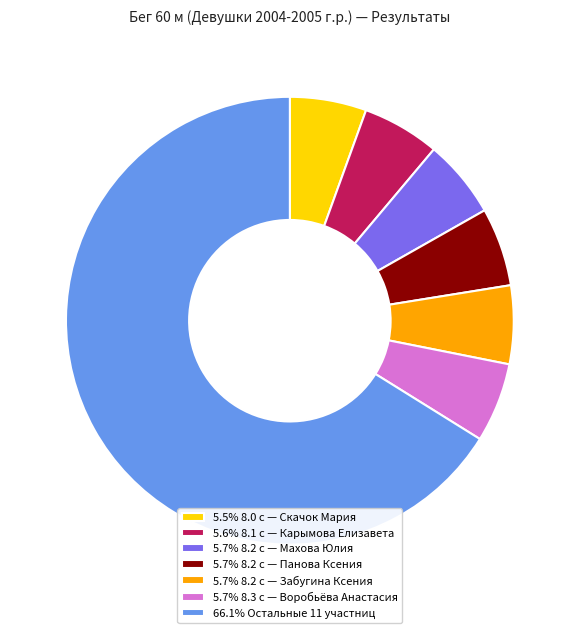

How many segments does this pie chart have?

7